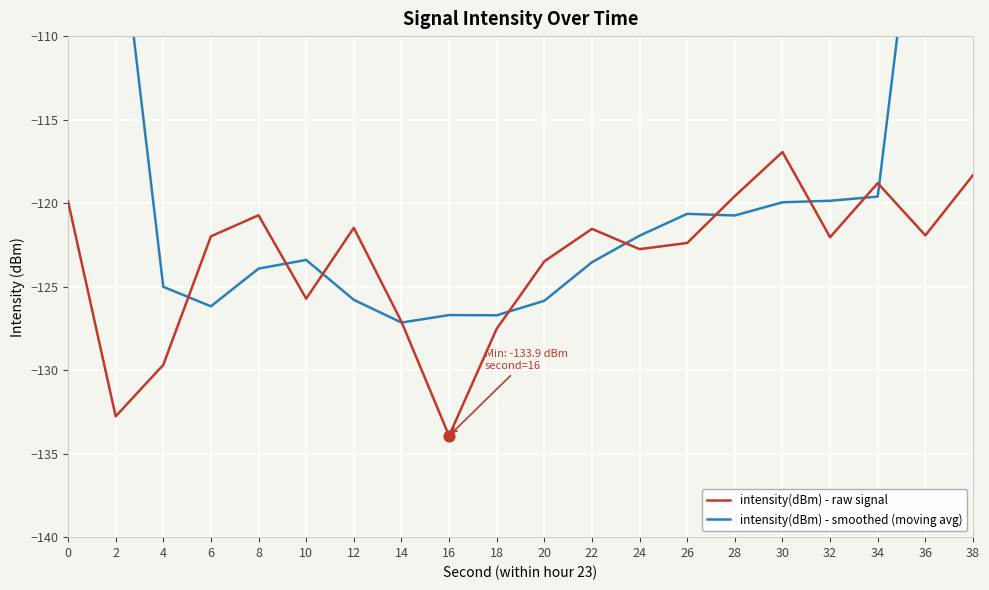

Is it true that intensity(dBm) - raw signal equals -176.9 at 8?

False